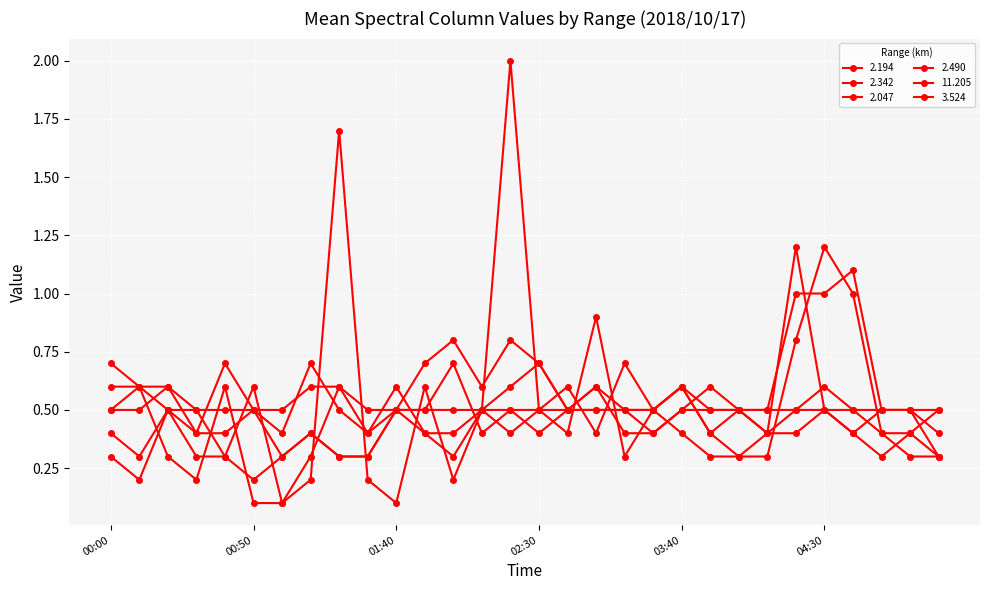

True or false: 3.524 has more than 0 points higher than both neighbors.

True